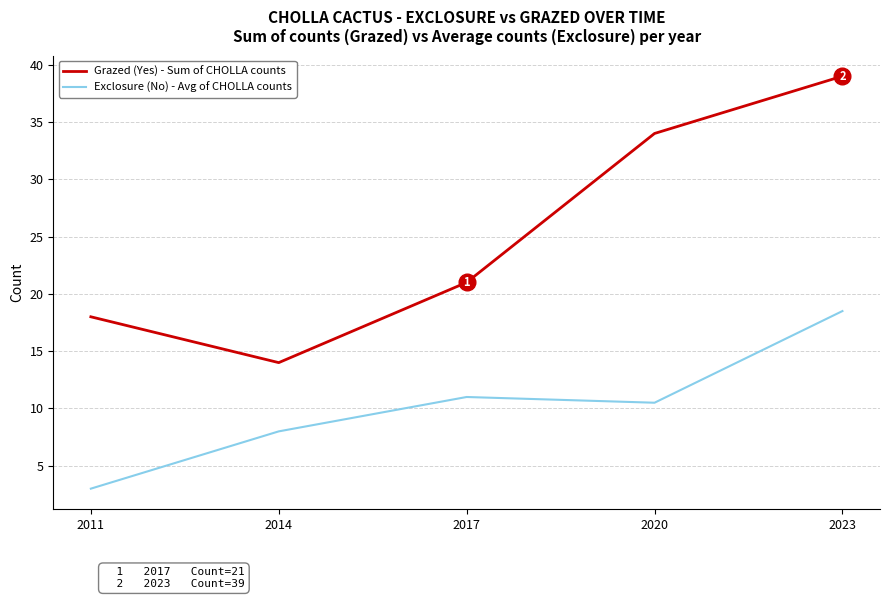

Which series has the largest total across all categories?

Grazed (Yes) - Sum of CHOLLA counts